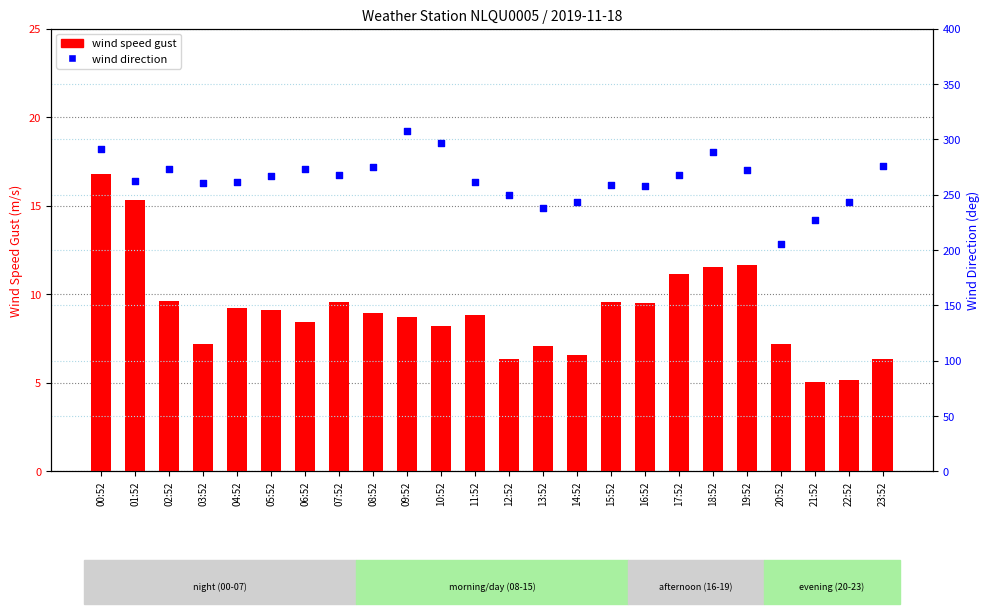

Which series has the widest spread of Y values?

wind direction